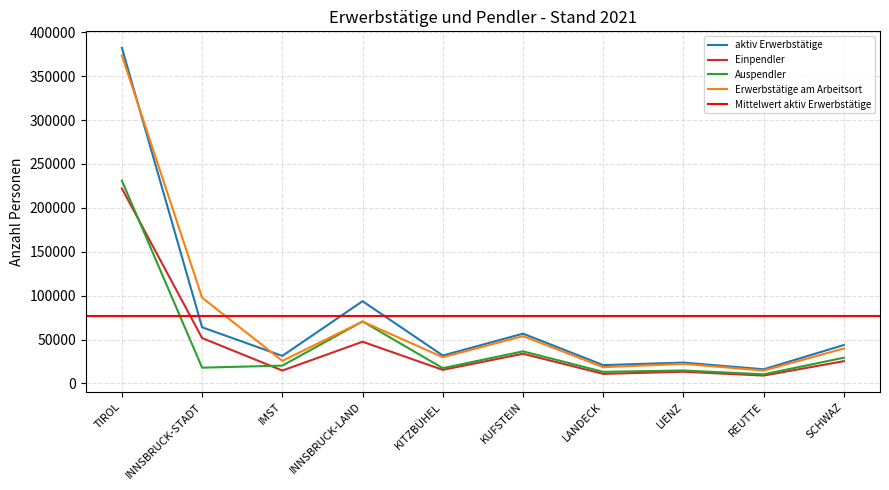

Is it true that Erwerbstätige am Arbeitsort equals 35018 at INNSBRUCK-STADT?

False